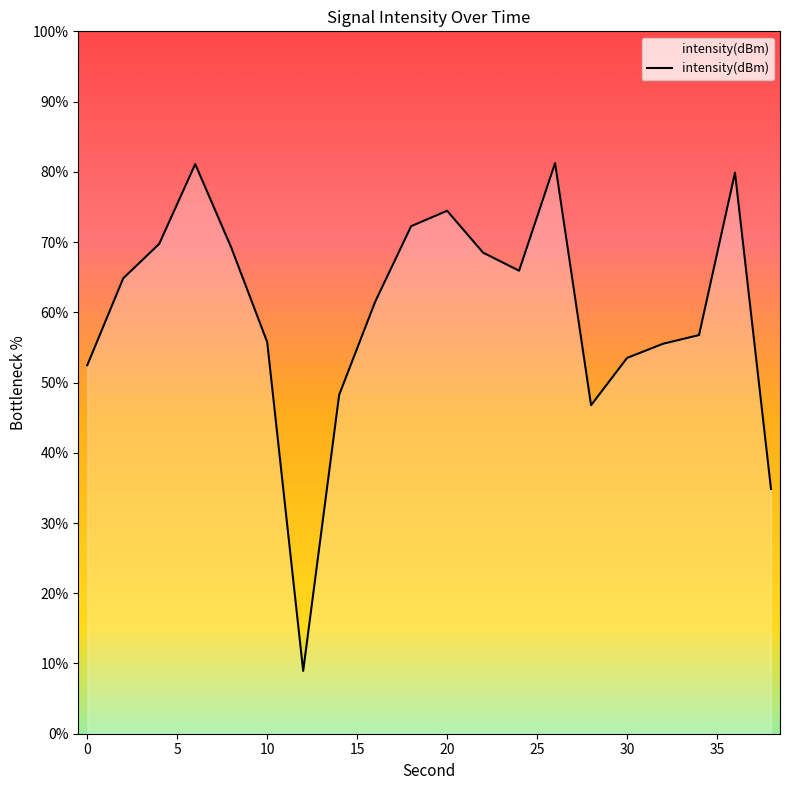

What is the value of the 2nd point from the left?

64.8